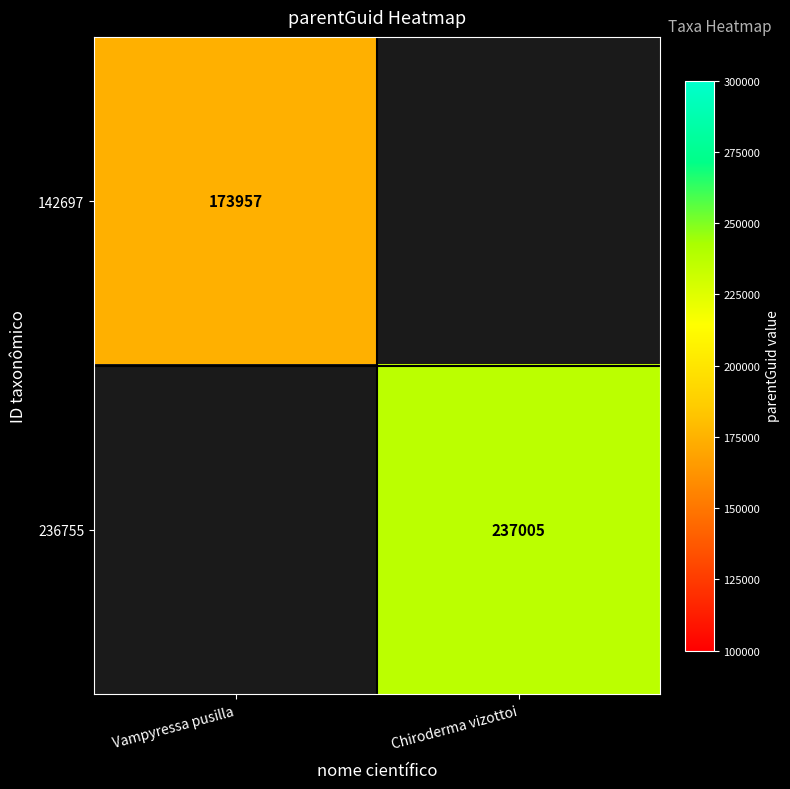

What is the greatest value displayed?

237005.0